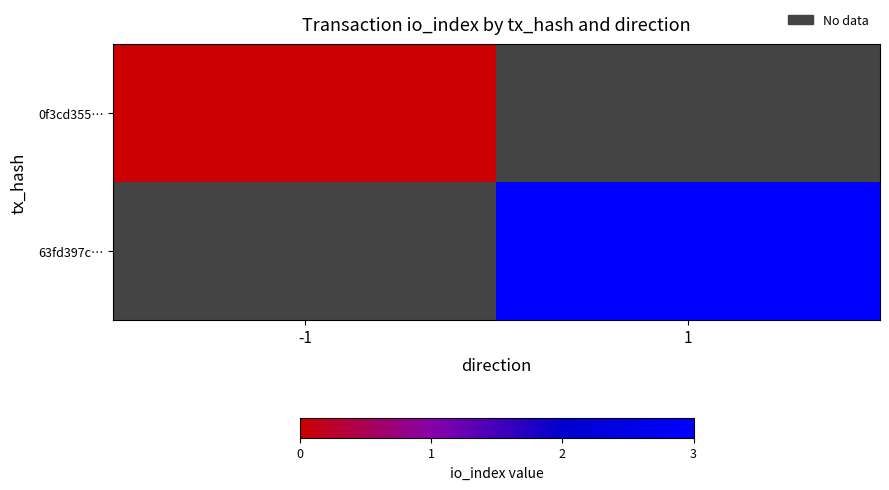

Rank the categories by 63fd397c… value from highest to lowest.

-1, 1